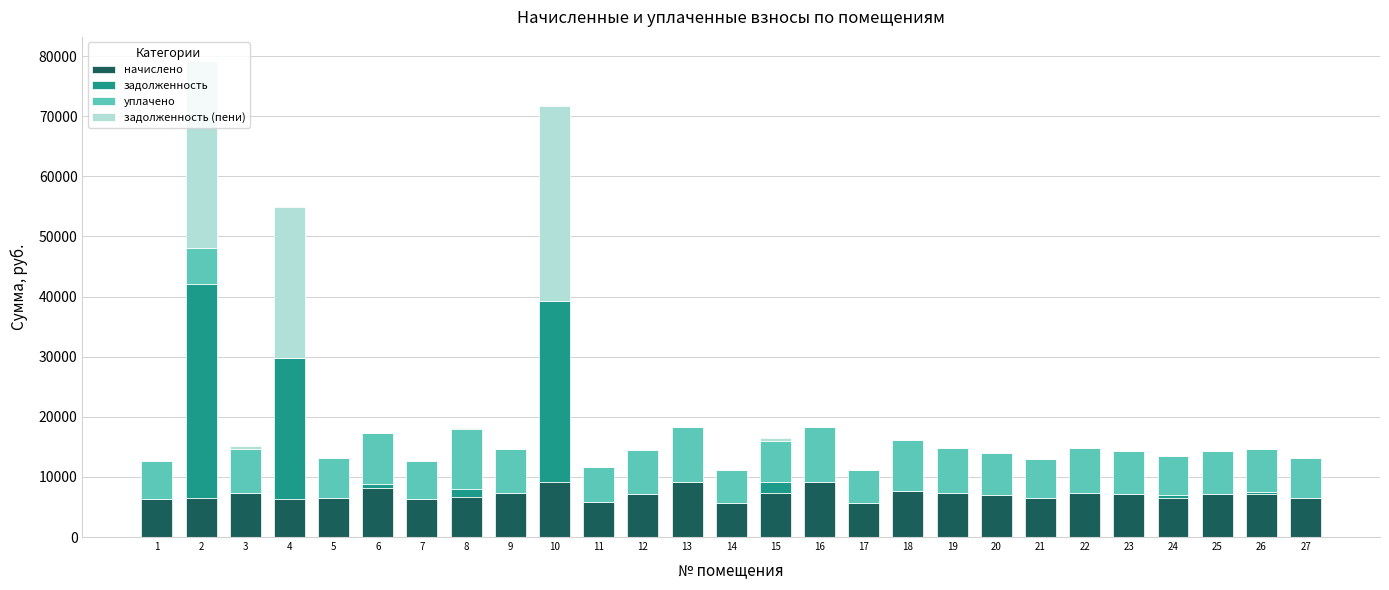

What is the maximum value for начислено?

9139.2